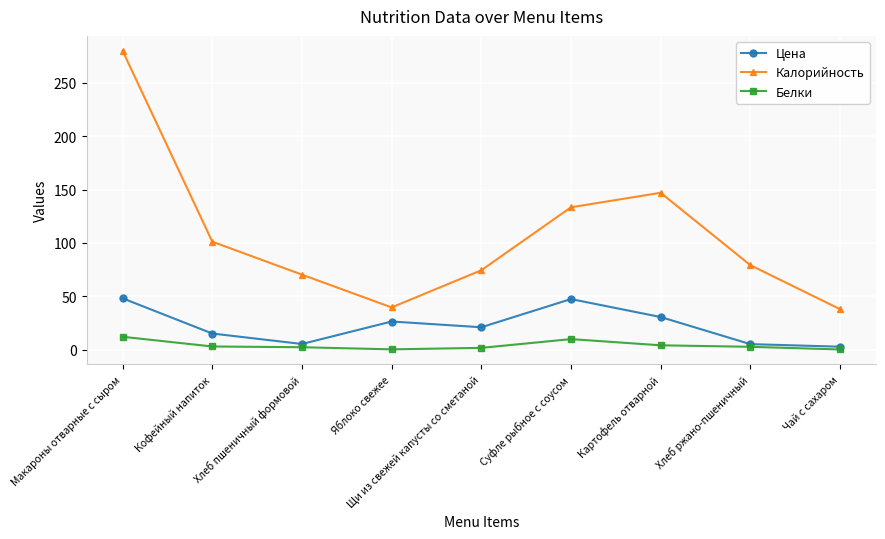

What is the sum of the Белки values at Хлеб ржано-пшеничный and Чай с сахаром?

2.9